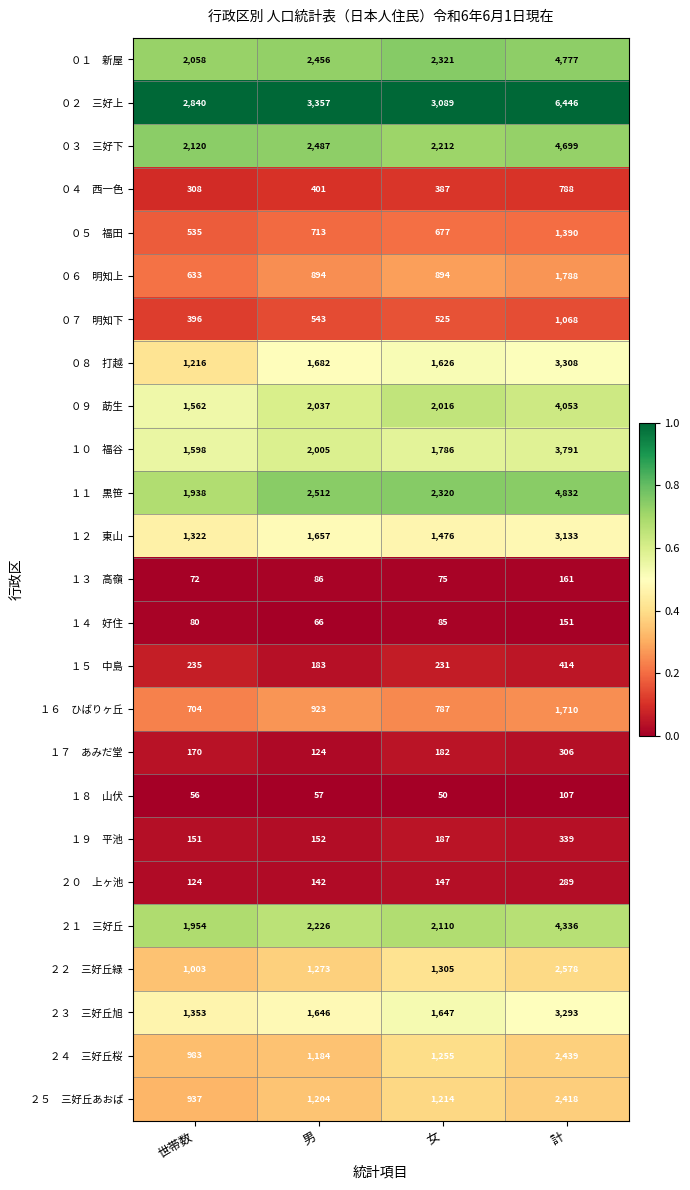

What is the difference between the highest and lowest values at 世帯数?

2784